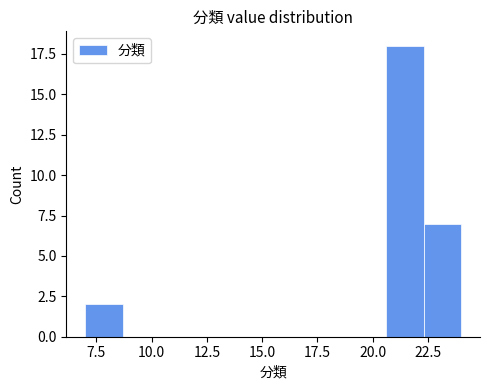

Read against the x-axis, roughly where is the centre of the tallest bar?

21.5